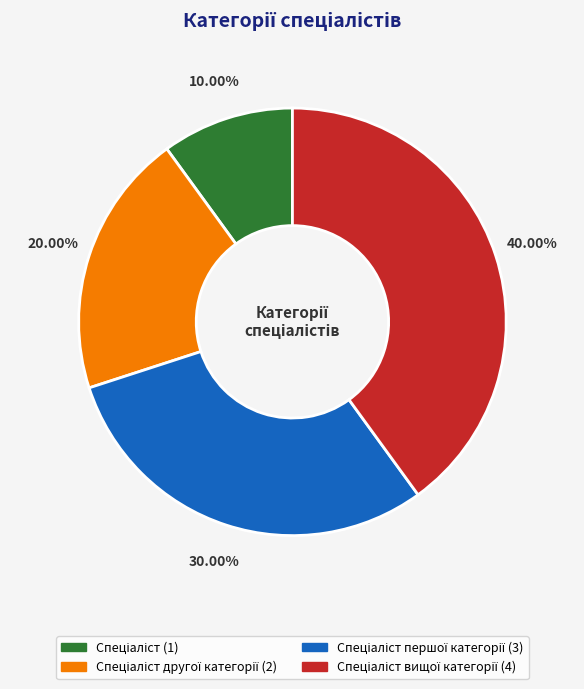

Is there any slice that represents more than half of the pie?

No